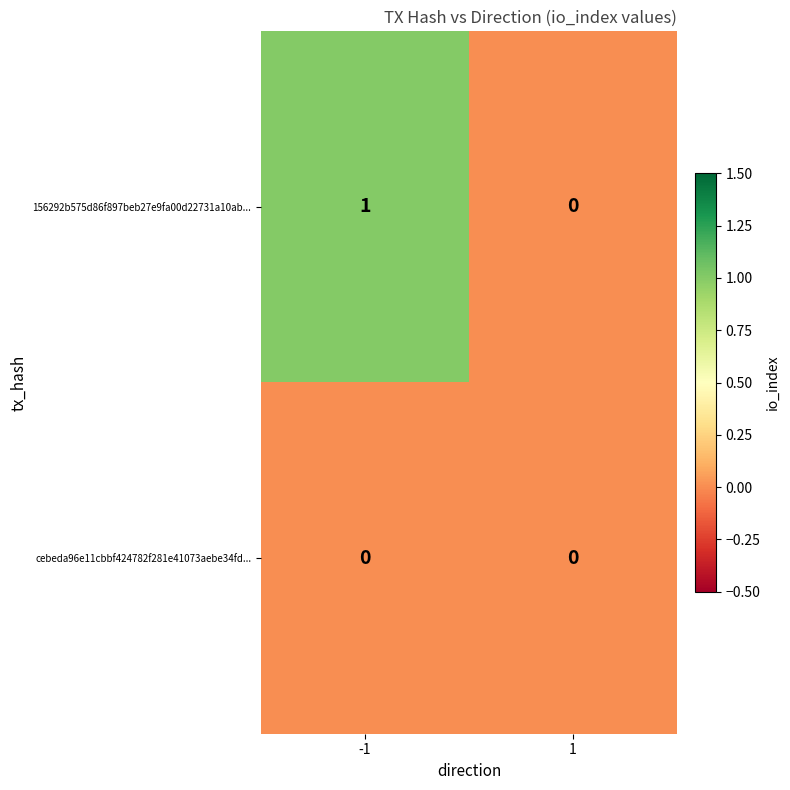

How many data points does each series have?

2